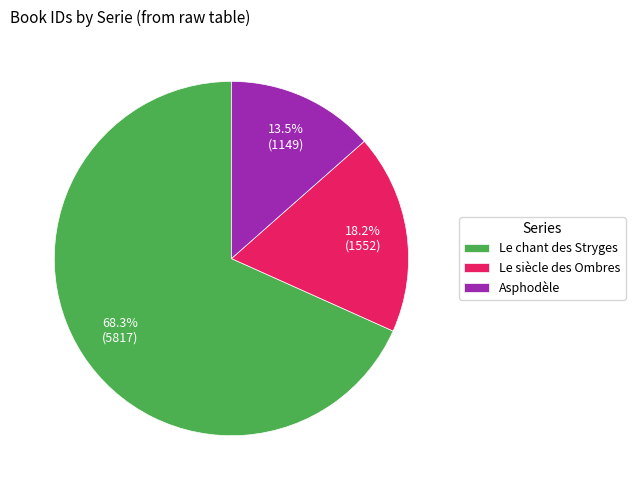

Combined, do Asphodèle and Le chant des Stryges account for over 50%?

Yes